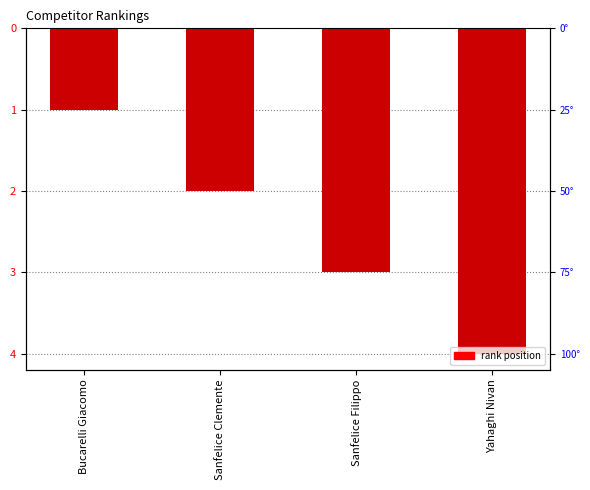

List the labels in order of value, largest first.

Bucarelli Giacomo, Sanfelice Clemente, Sanfelice Filippo, Yahaghi Nivan